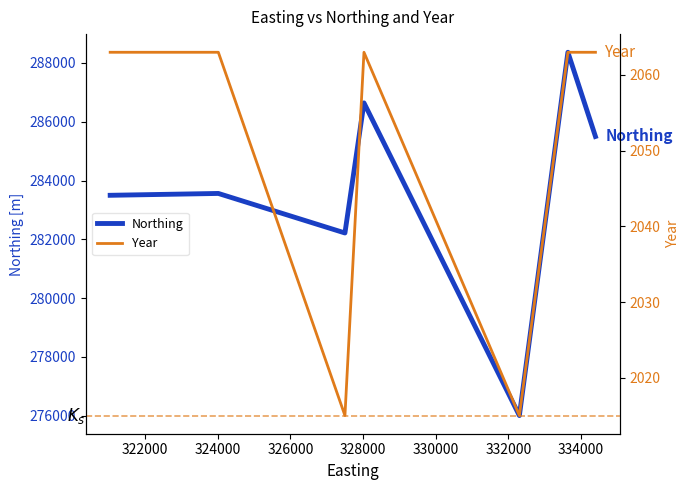

What is the highest value of the Northing series?

288363